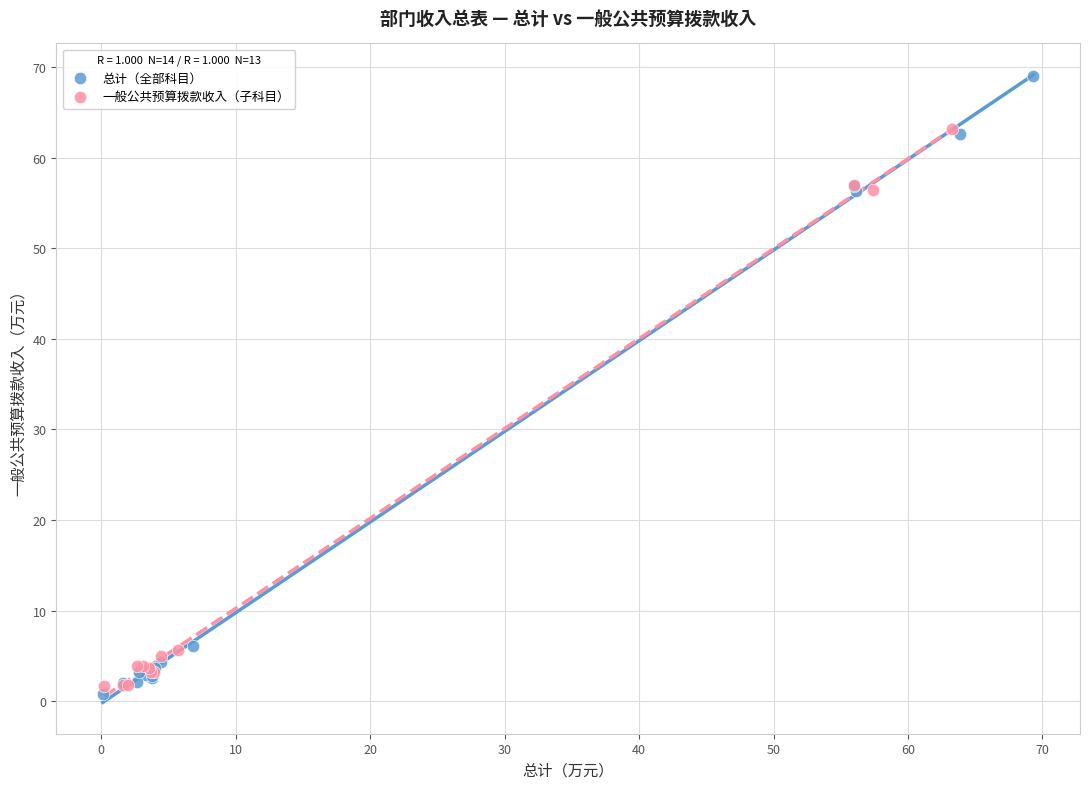

Which series has the largest Y range (max minus min)?

总计（全部科目）